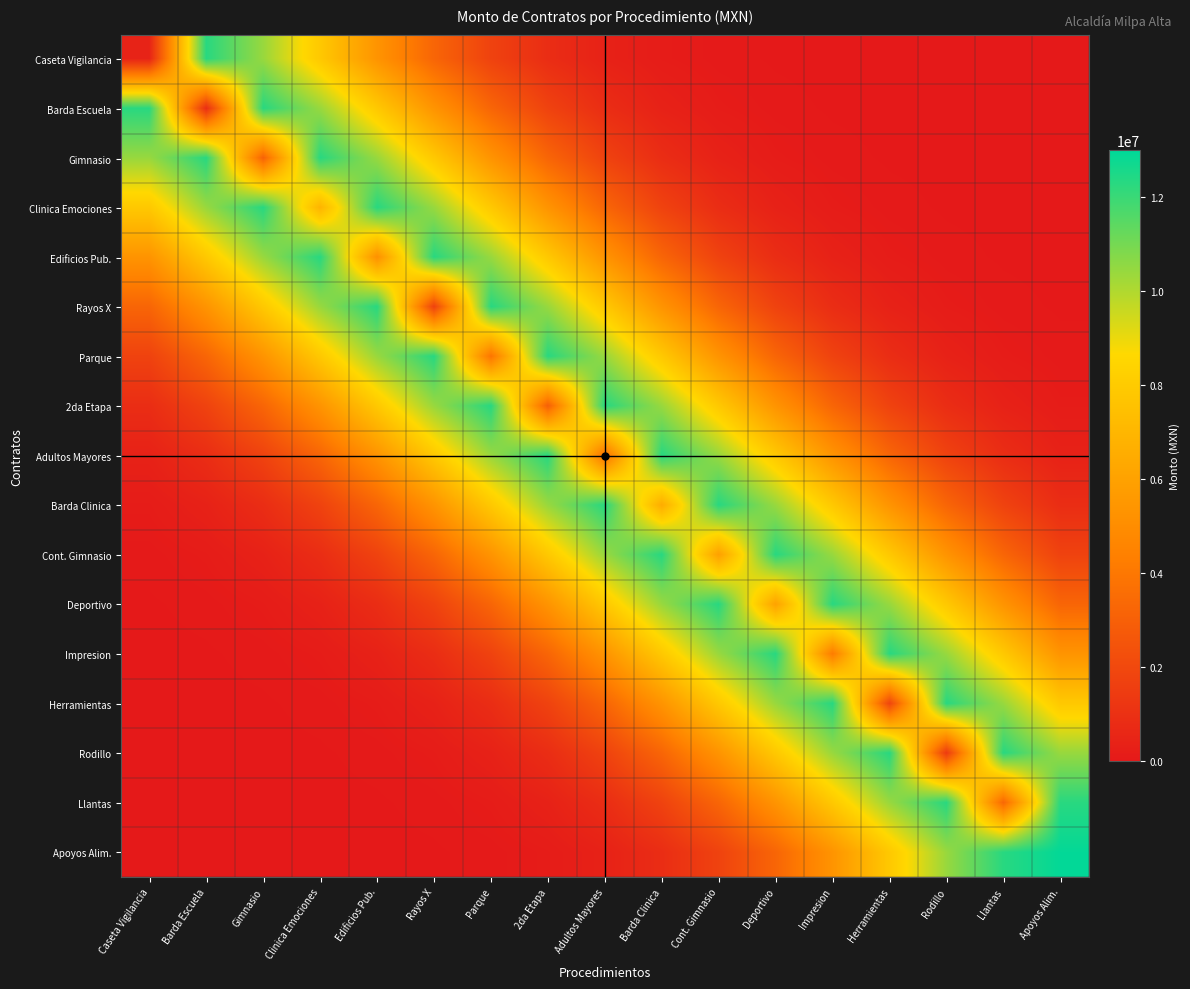

Between Impresion and Edificios Pub., which is larger?

Edificios Pub.